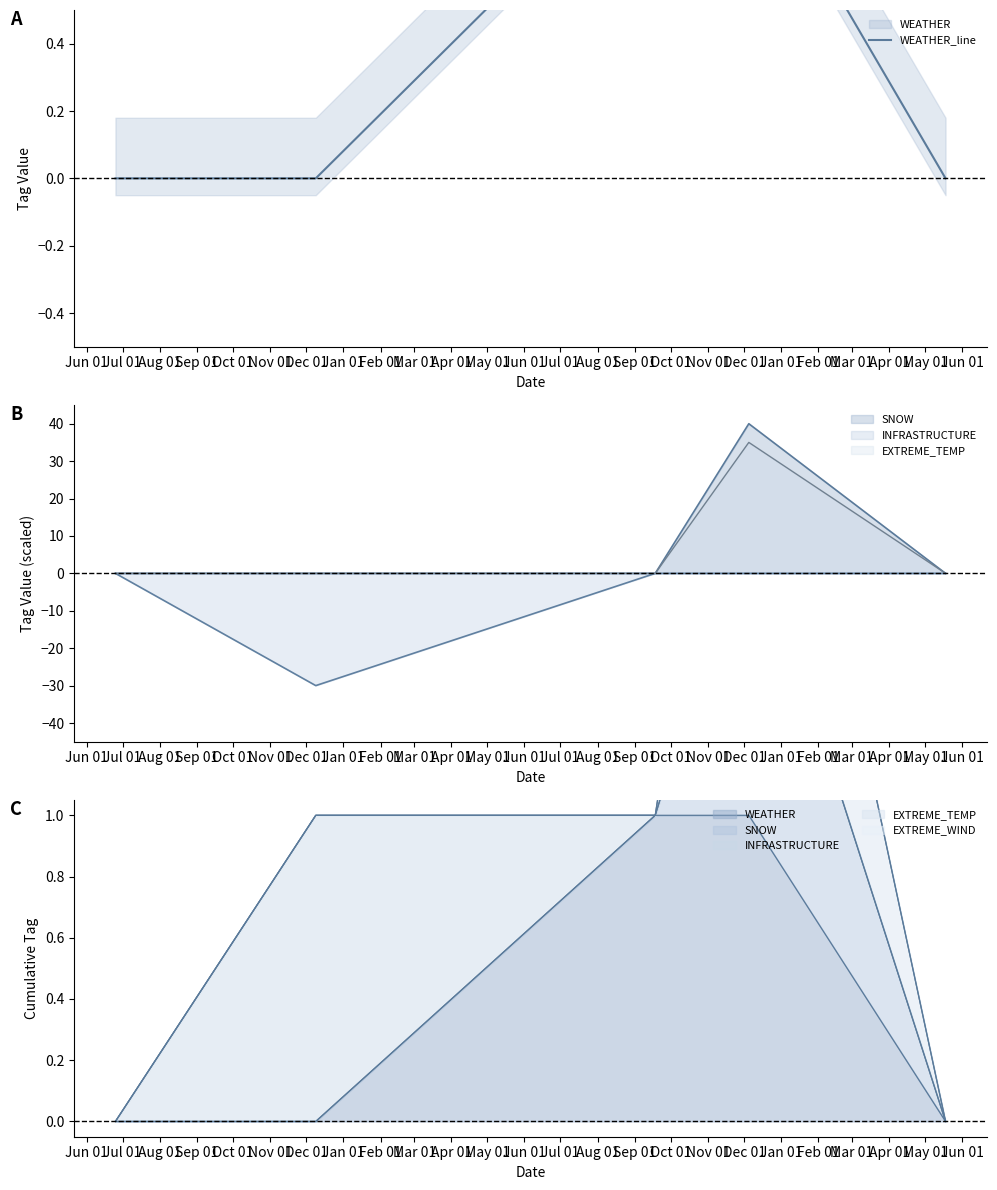

How many values are above zero?

2